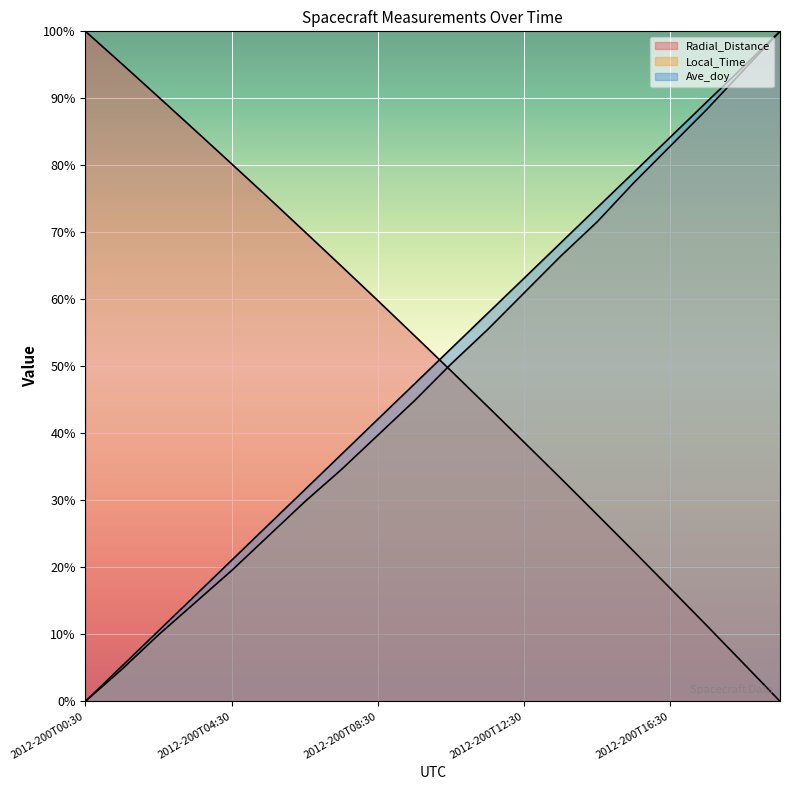

True or false: Local_Time and Ave_doy intersect in this chart.

False